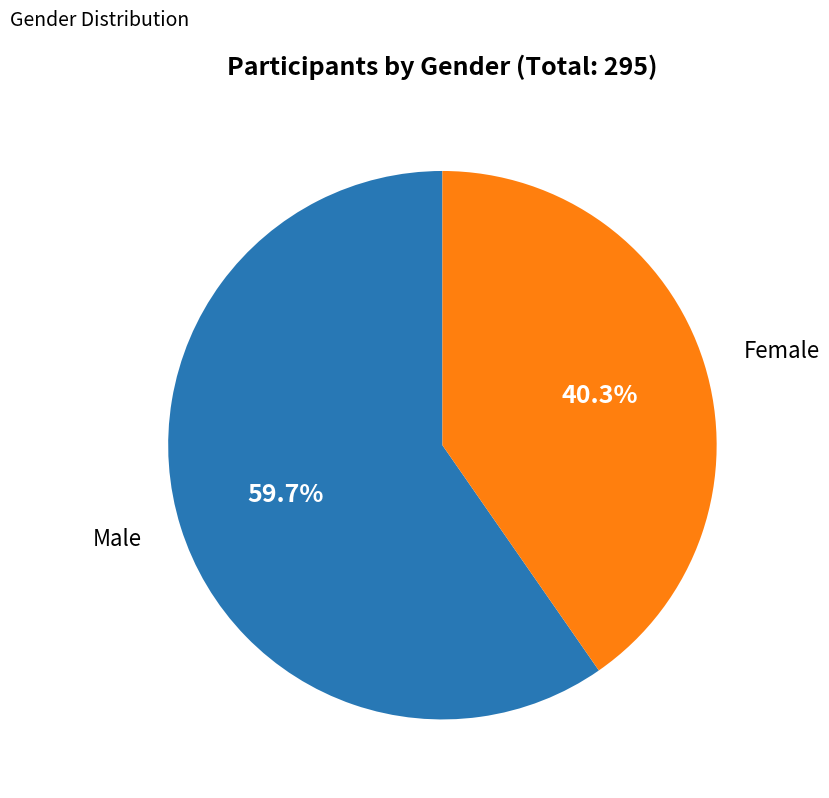

How many segments does this pie chart have?

2